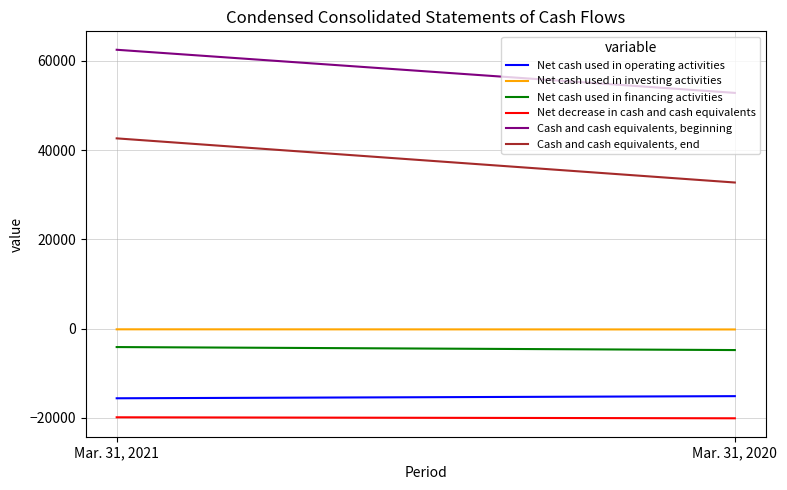

Which series has the widest spread of values?

Cash and cash equivalents, end